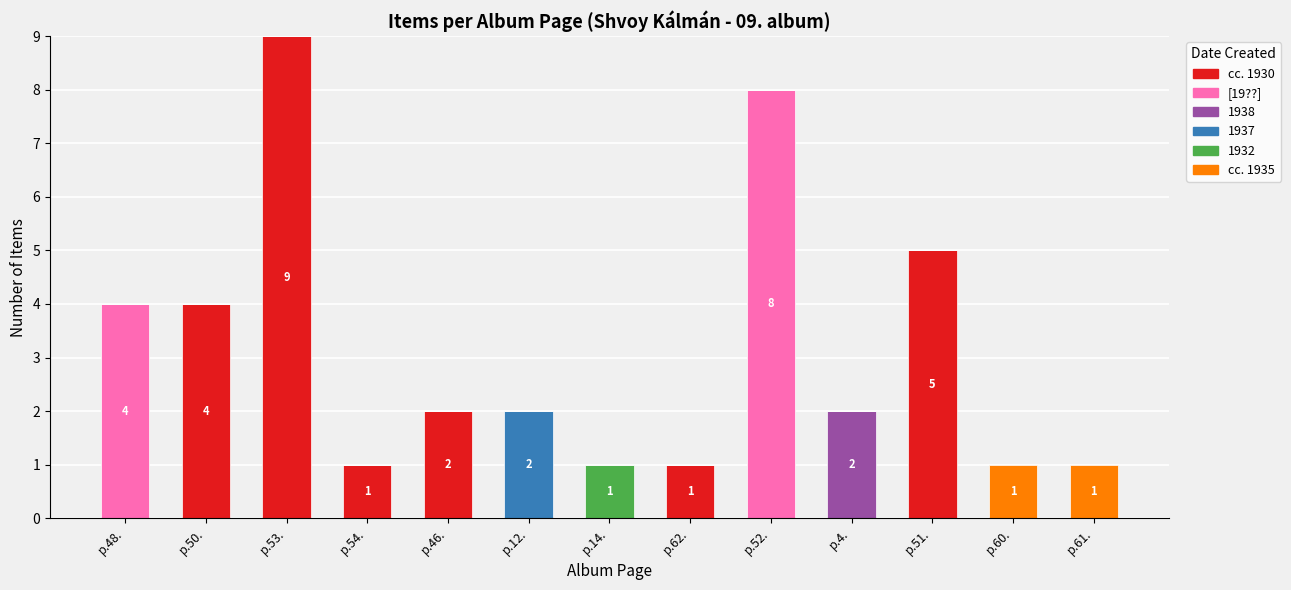

At which label does cc. 1930 reach its peak?

p.53.